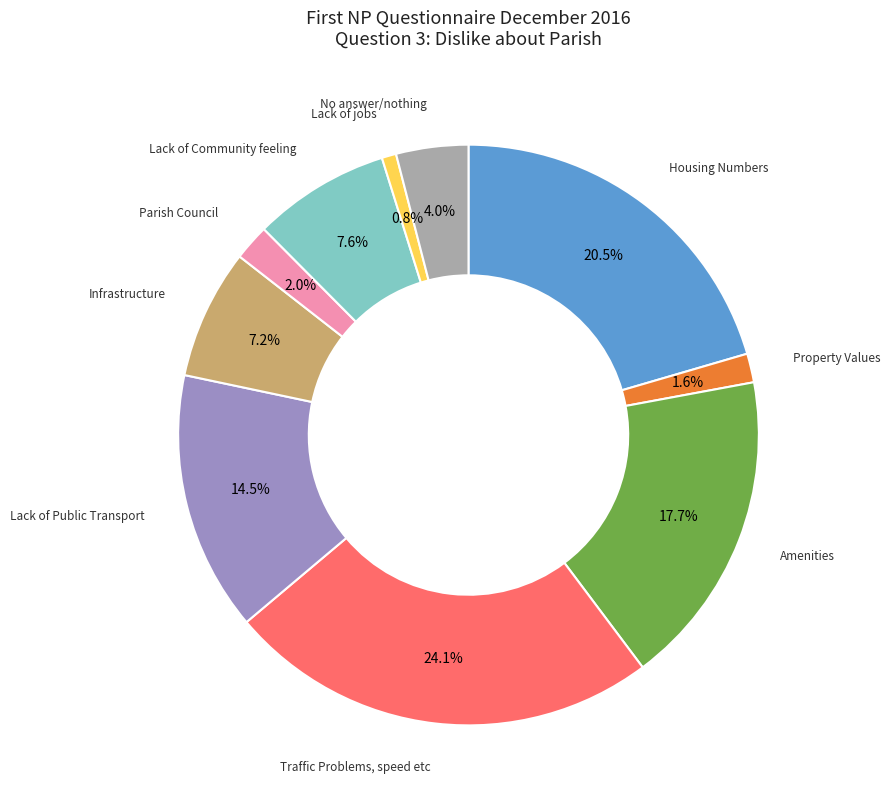

What is the ratio of the value at Lack of Public Transport to the value at Lack of jobs?

18.0